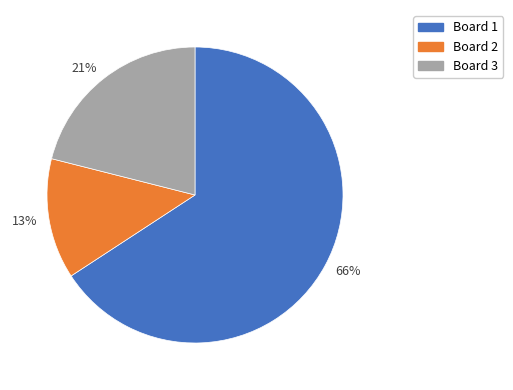

Does any single category account for the majority?

Yes